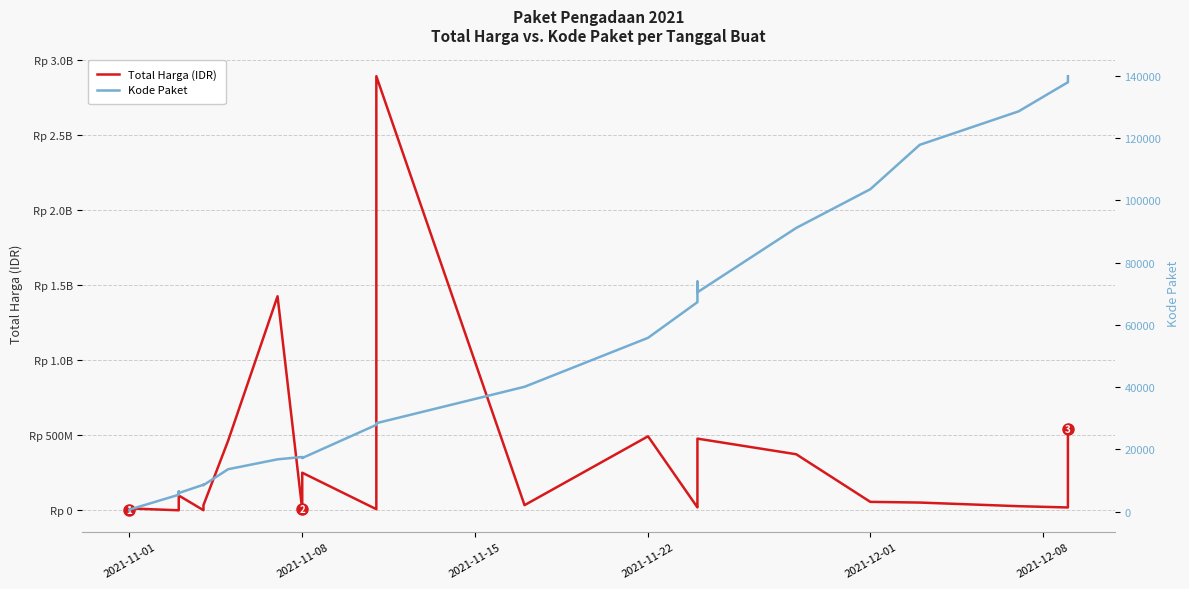

Which category has the lowest value in the Kode Paket series?

2021-11-01